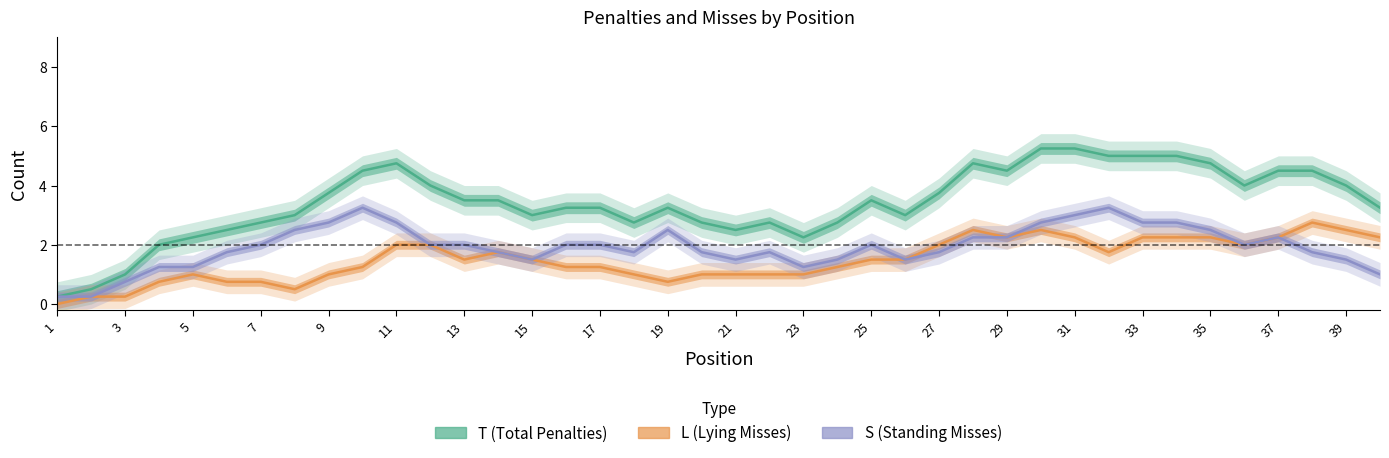

Does the chart display data point markers on the line(s)?

No